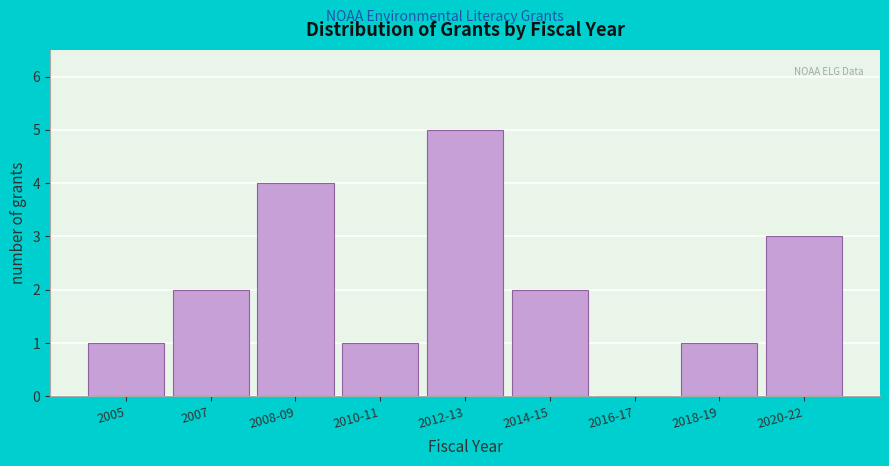

Reading left to right, list all the values displayed in this chart.

2005=1	2007=2	2008-09=4	2010-11=1	2012-13=5	2014-15=2	2016-17=0	2018-19=1	2020-22=3